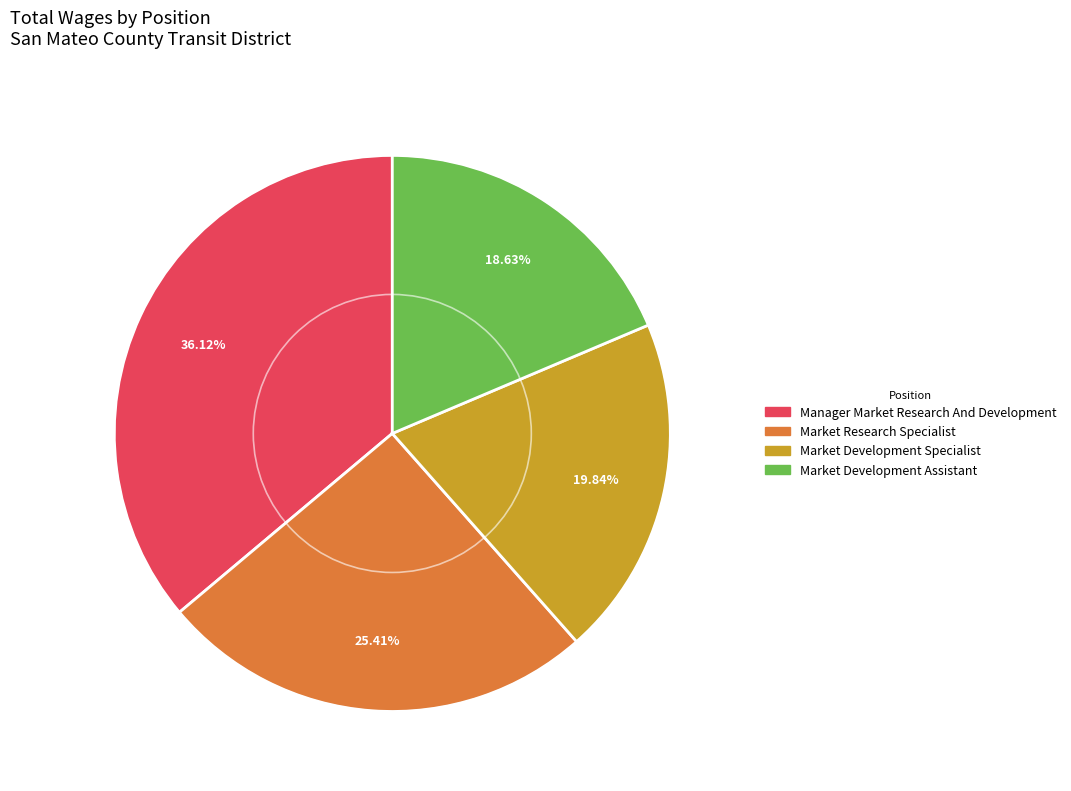

How many slices are in this pie chart?

4